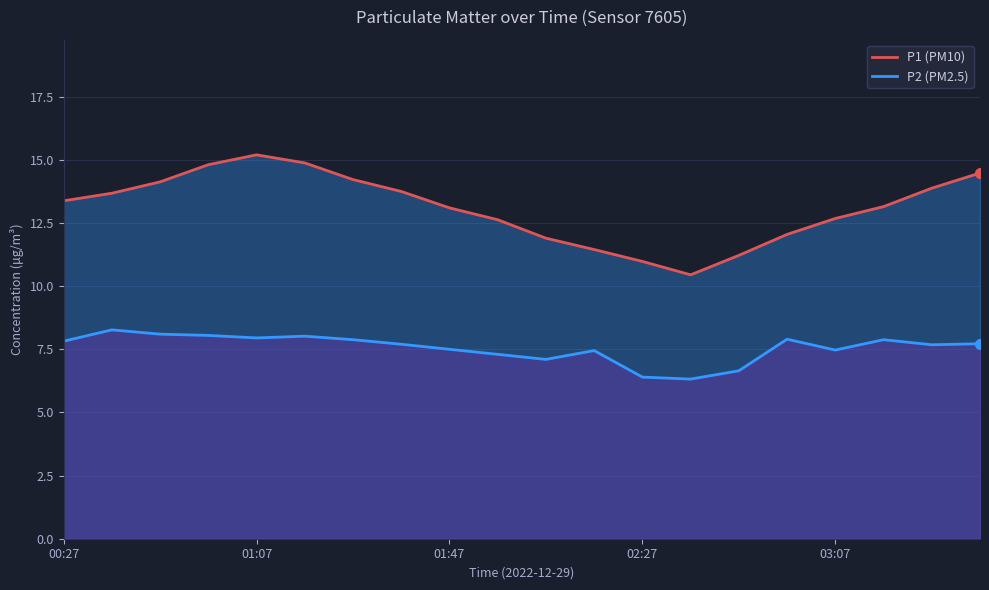

How many lines are shown in the chart?

2